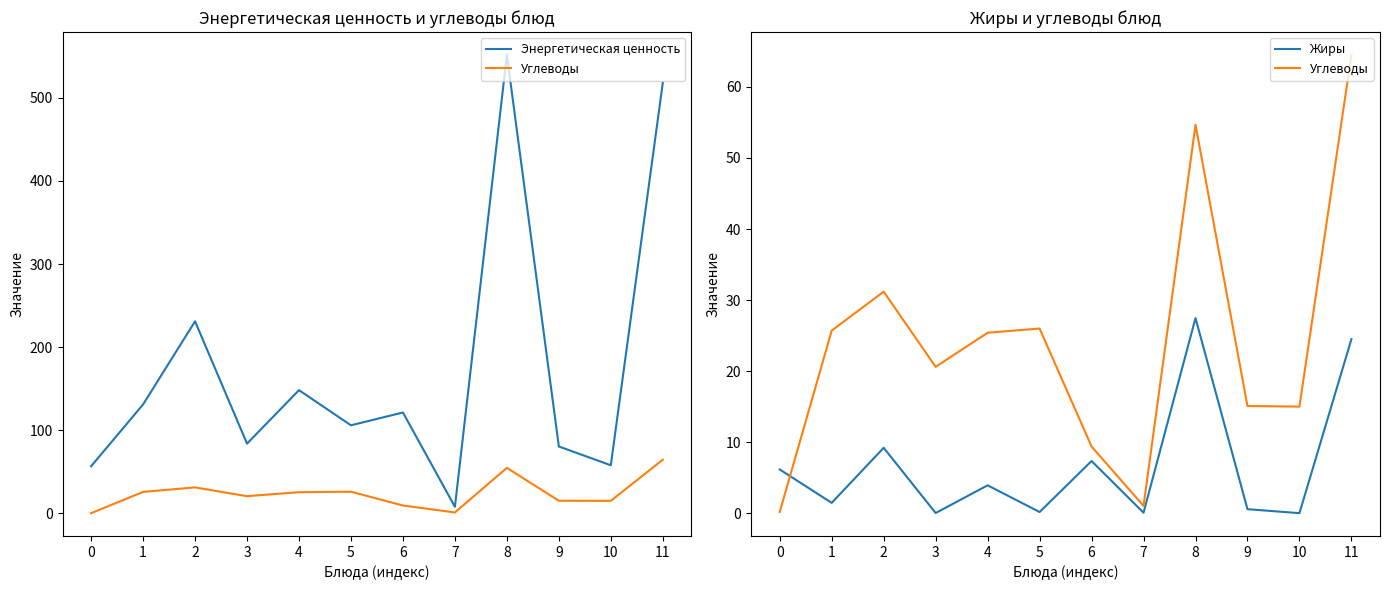

What is the maximum value for Углеводы?

64.5